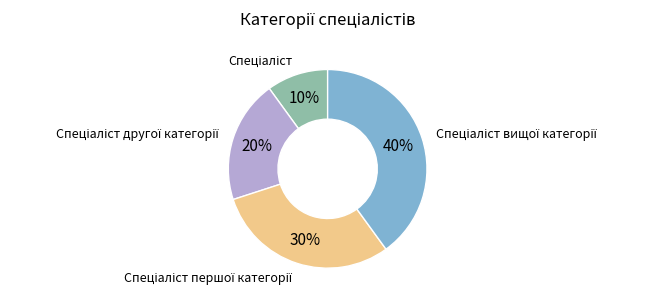

To the nearest percent, what is the average slice percentage?

25%